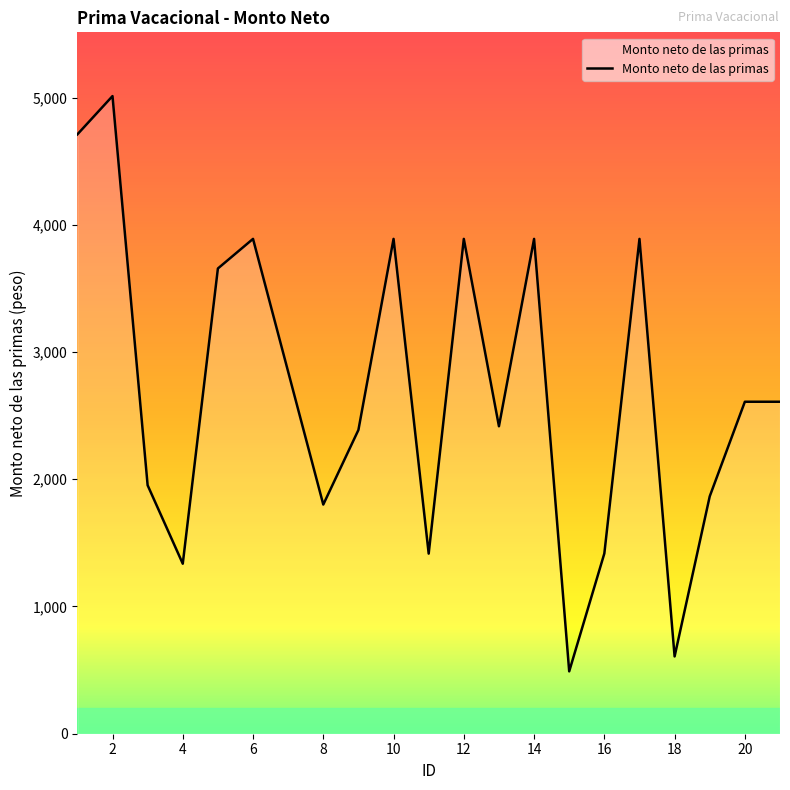

What is the difference between the maximum and minimum values?

4521.1